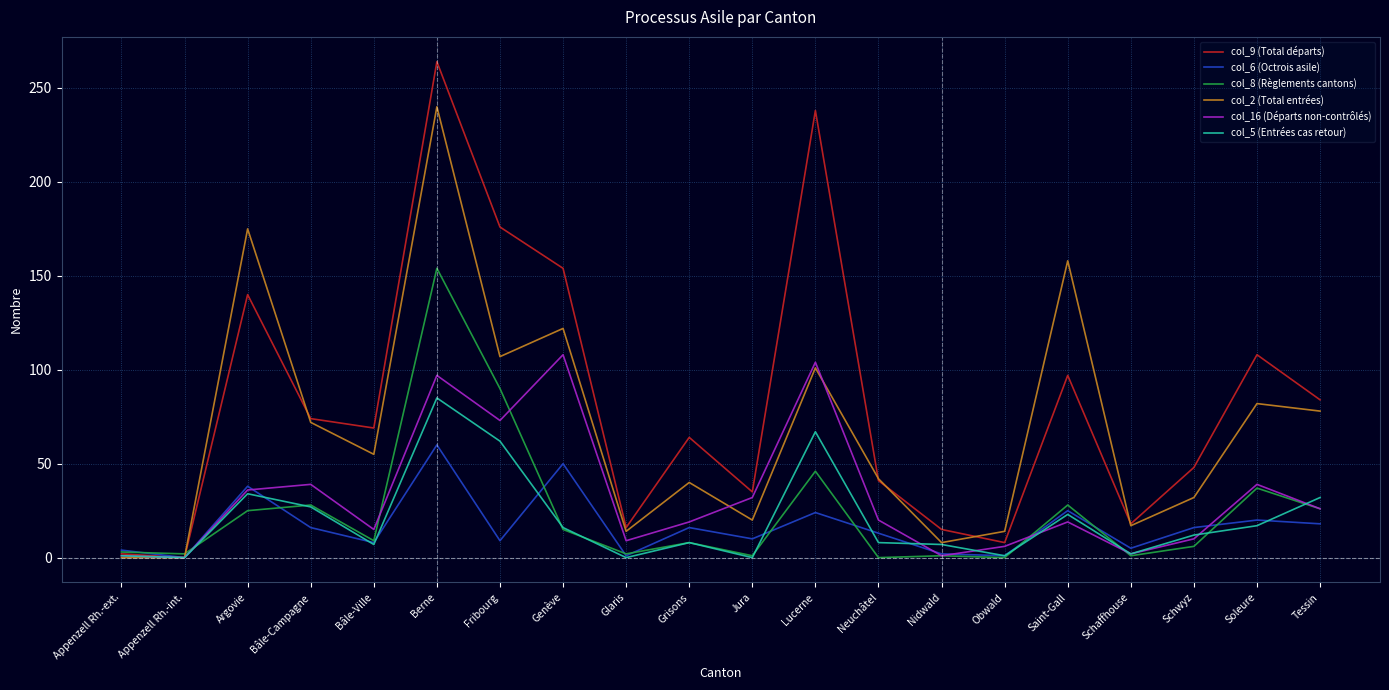

What position from the right is Genève?

13